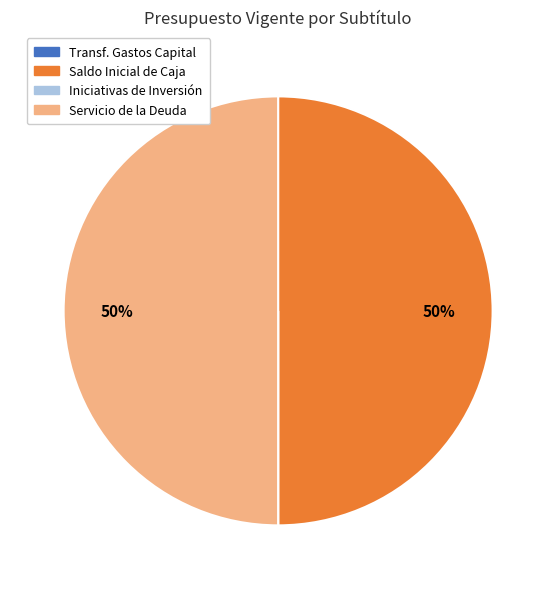

To the nearest percent, what is the difference between the largest and smallest slice percentages?

50%